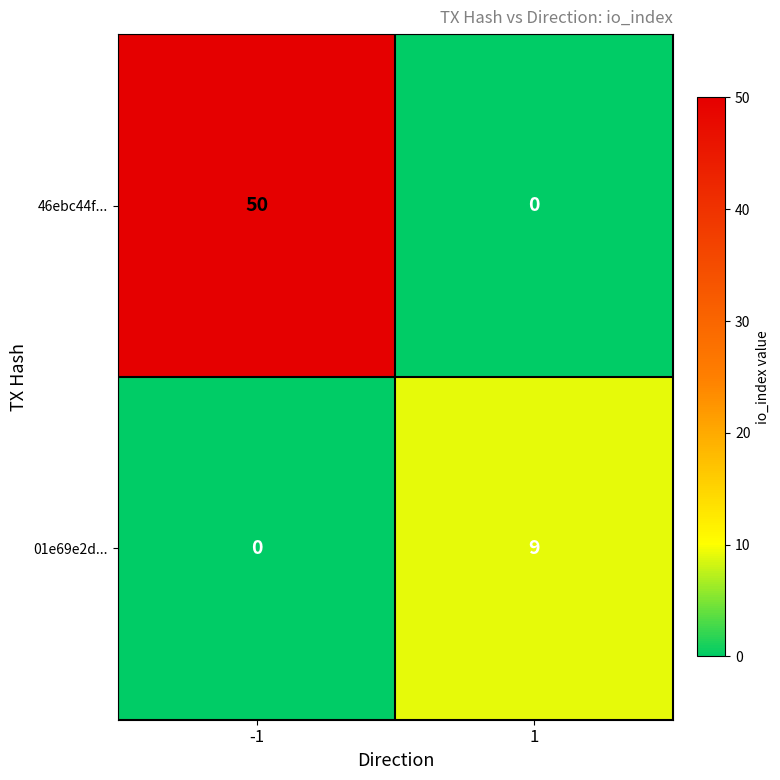

What is the sum of all 01e69e2d... values?

9